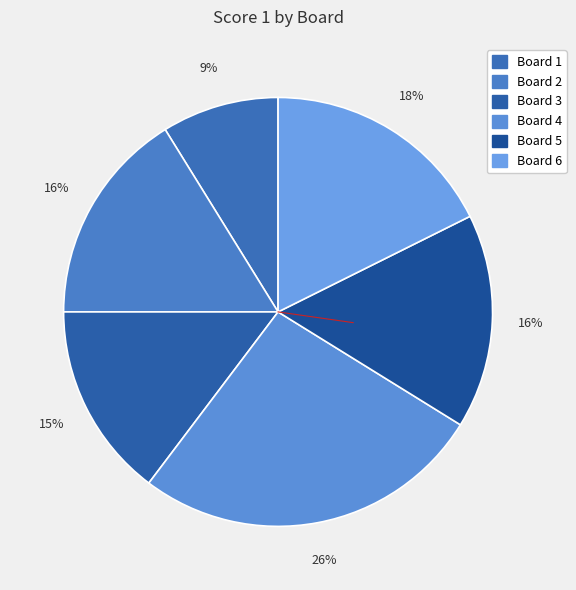

Does Board 3 represent more than half of the total?

No